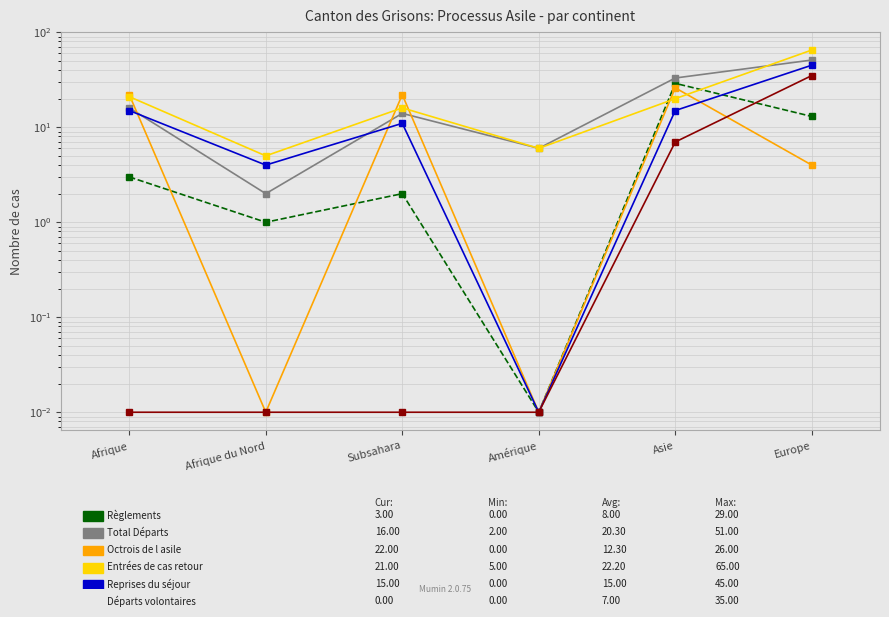

Rank the categories by Octrois de l asile value from highest to lowest.

Asie, Afrique, Subsahara, Europe, Afrique du Nord, Amérique